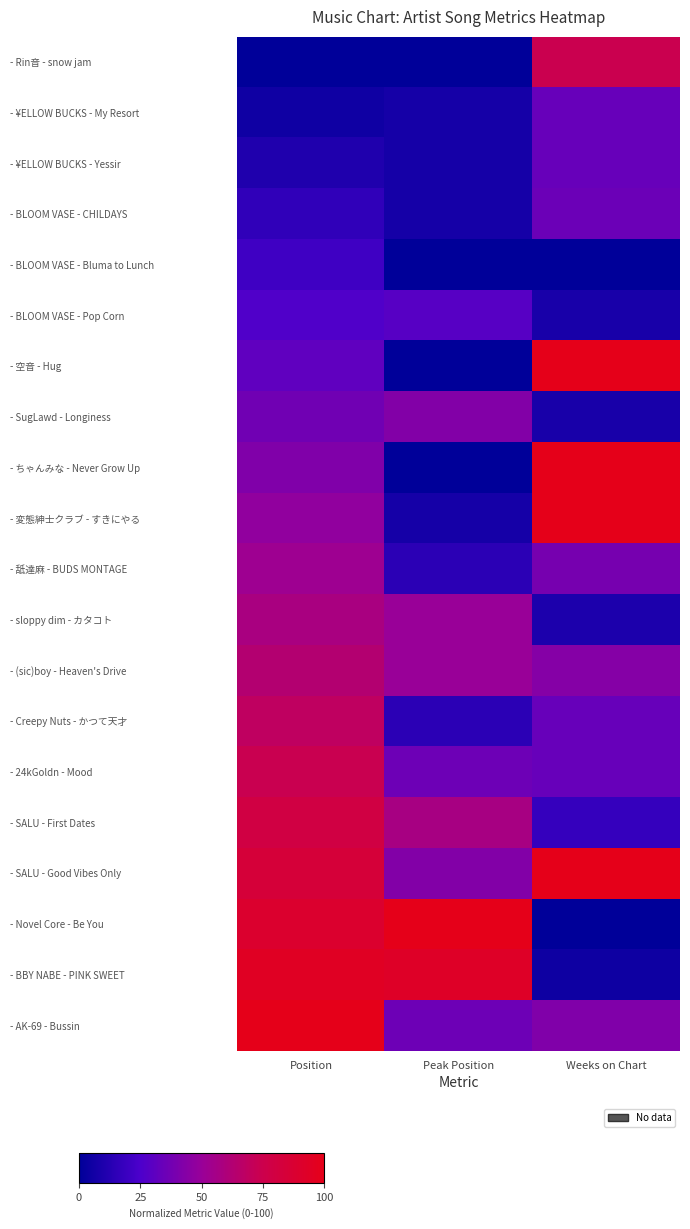

At how many categories does at least one series exceed 0?

3